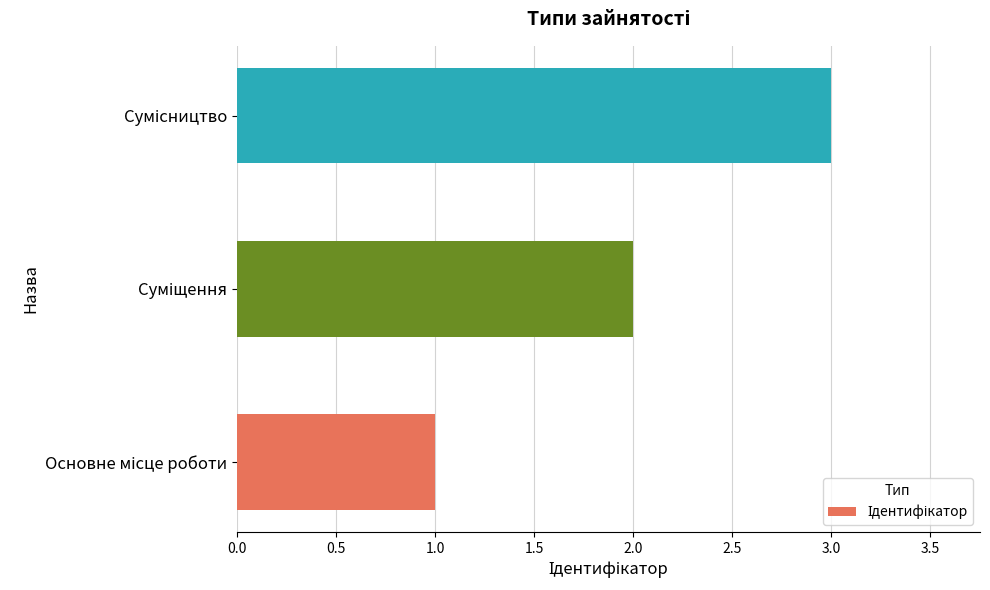

What is the maximum value shown in the chart?

3